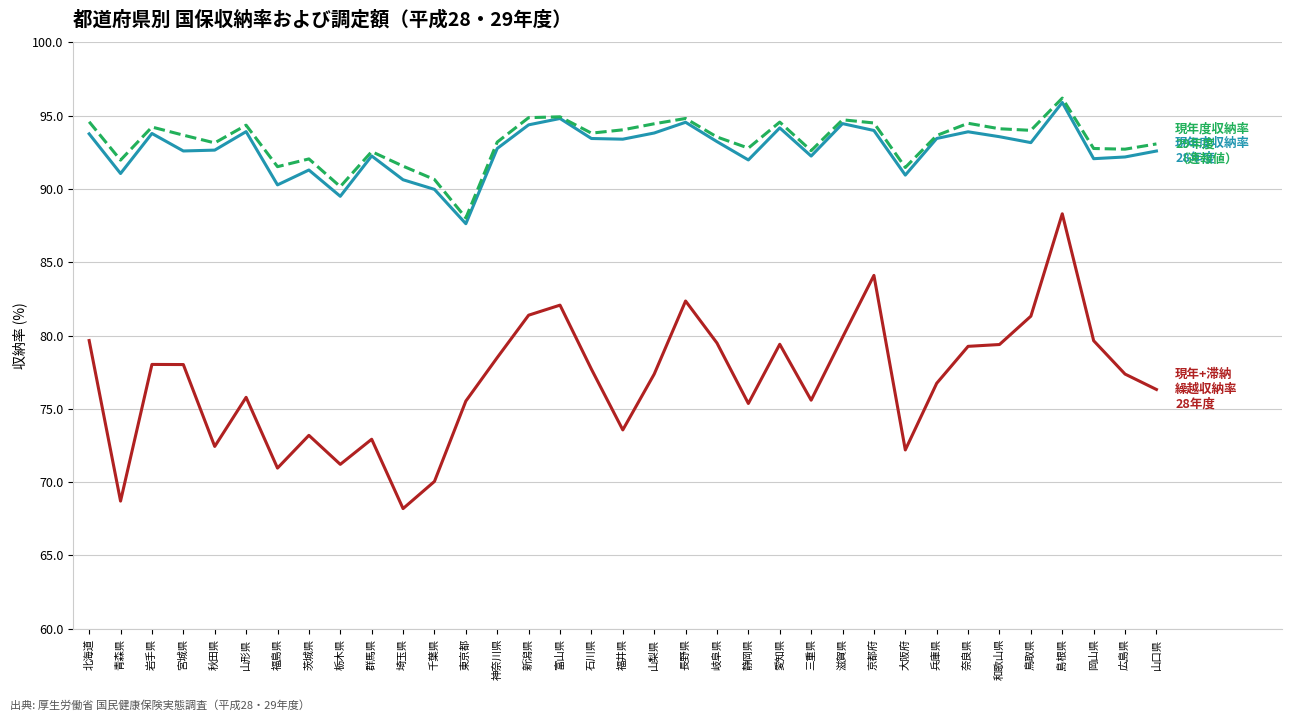

What position from the right is 千葉県?

24